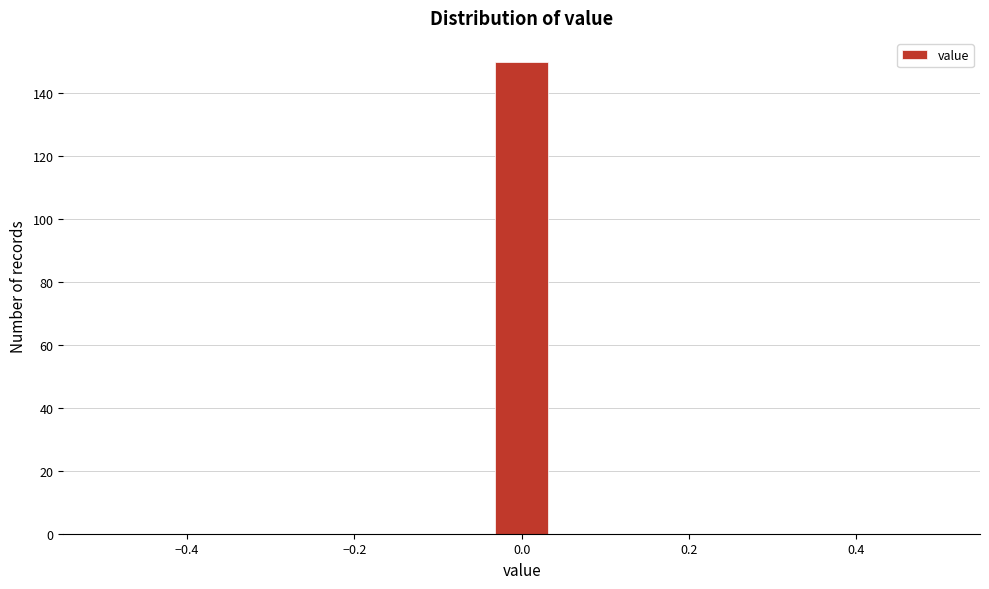

Read against the x-axis, roughly where is the centre of the tallest bar?

0.00